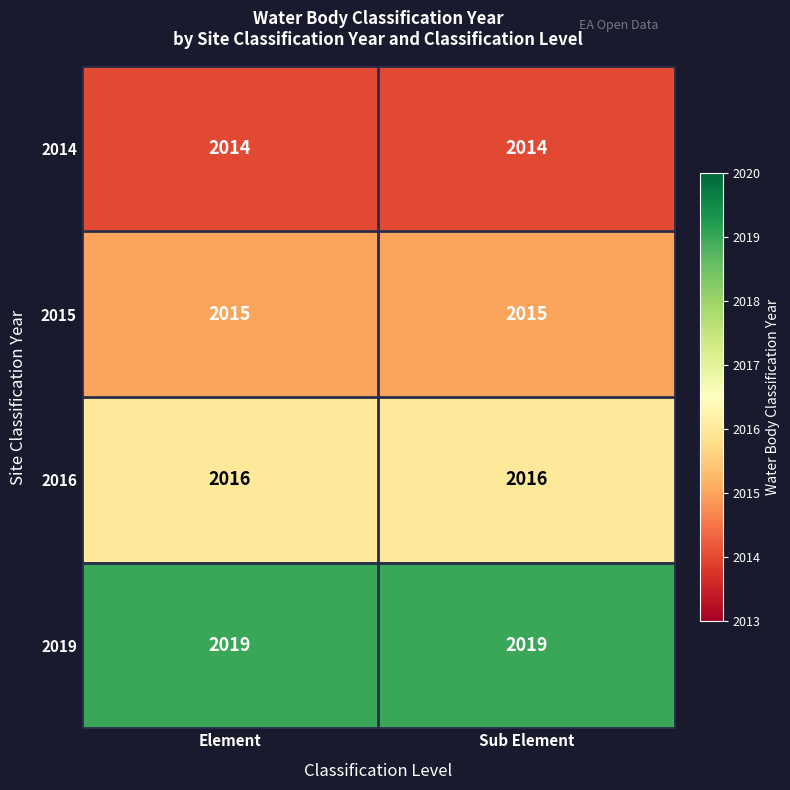

Reading right to left, transcribe all the data shown in this chart.

2014: Sub Element=2014	Element=2014
2015: Sub Element=2015	Element=2015
2016: Sub Element=2016	Element=2016
2019: Sub Element=2019	Element=2019